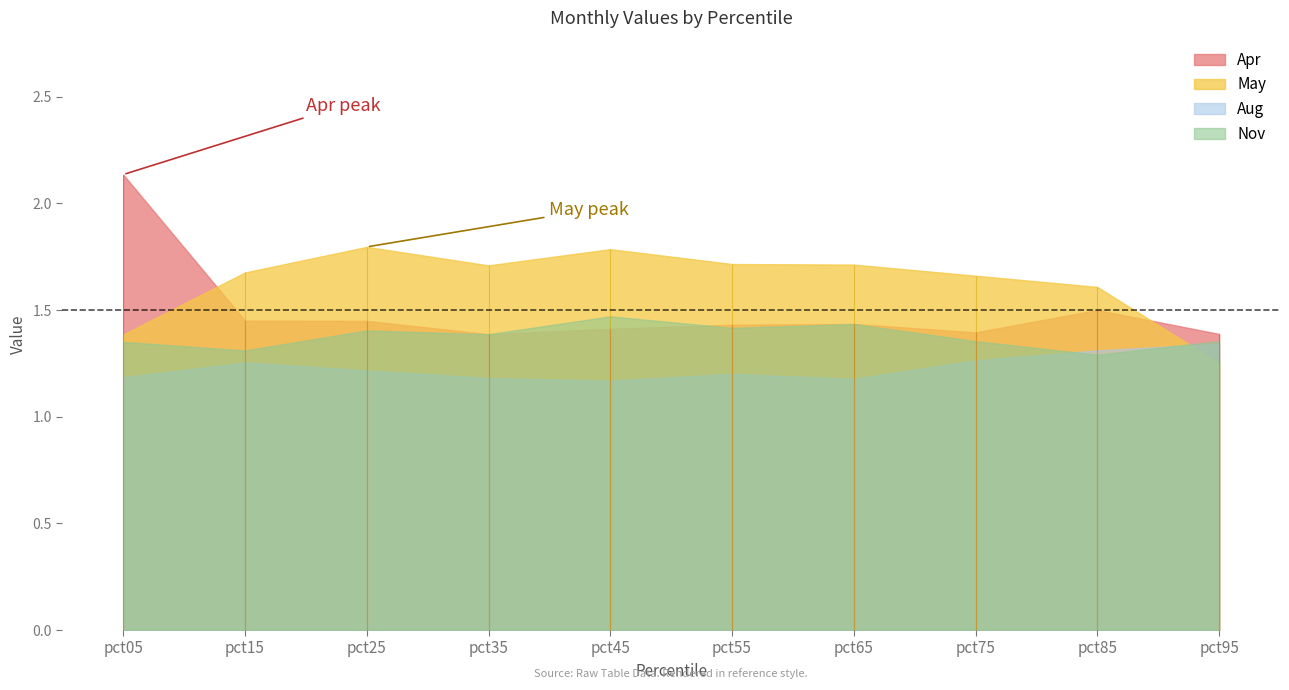

Which has a higher value, pct35 or pct65?

pct65